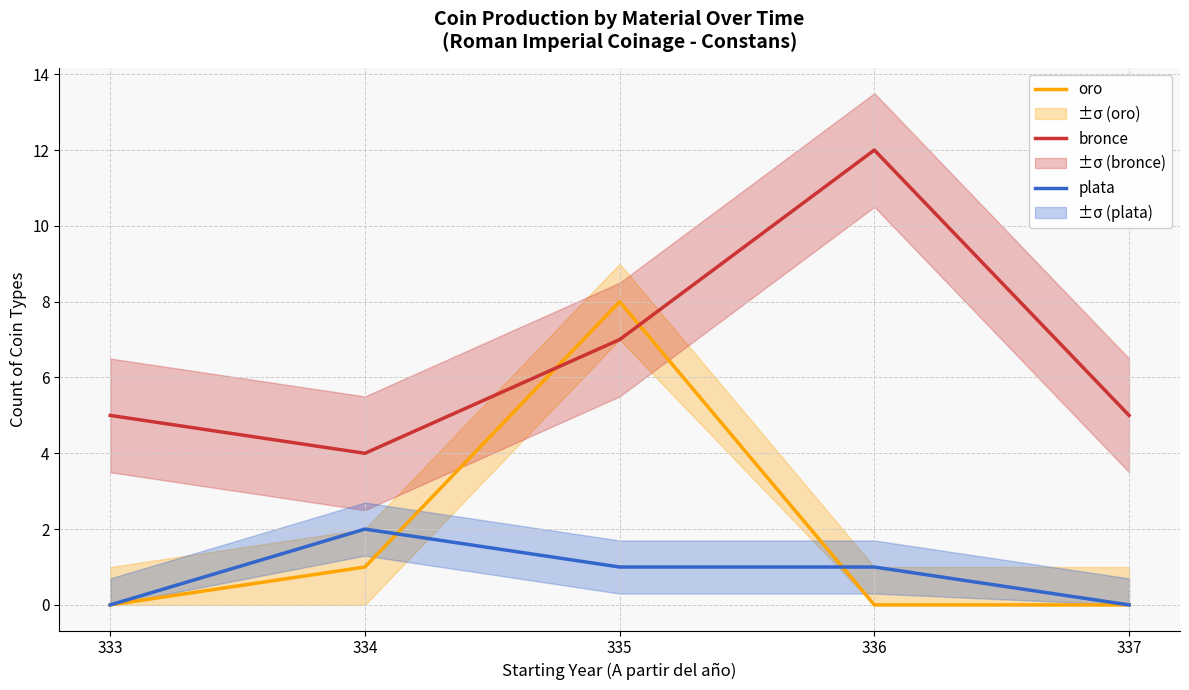

In plata, how many points are higher than both neighbors (excluding endpoints)?

1